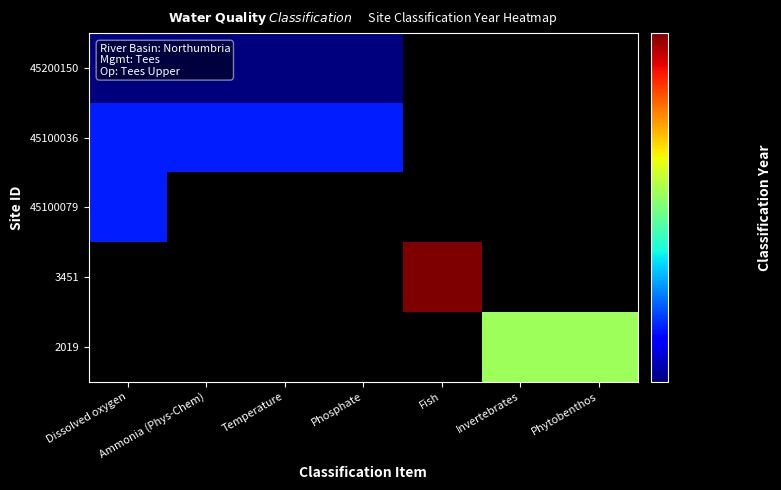

Is the value of 45100036 at Dissolved oxygen greater than the value of 3451 at Fish?

No